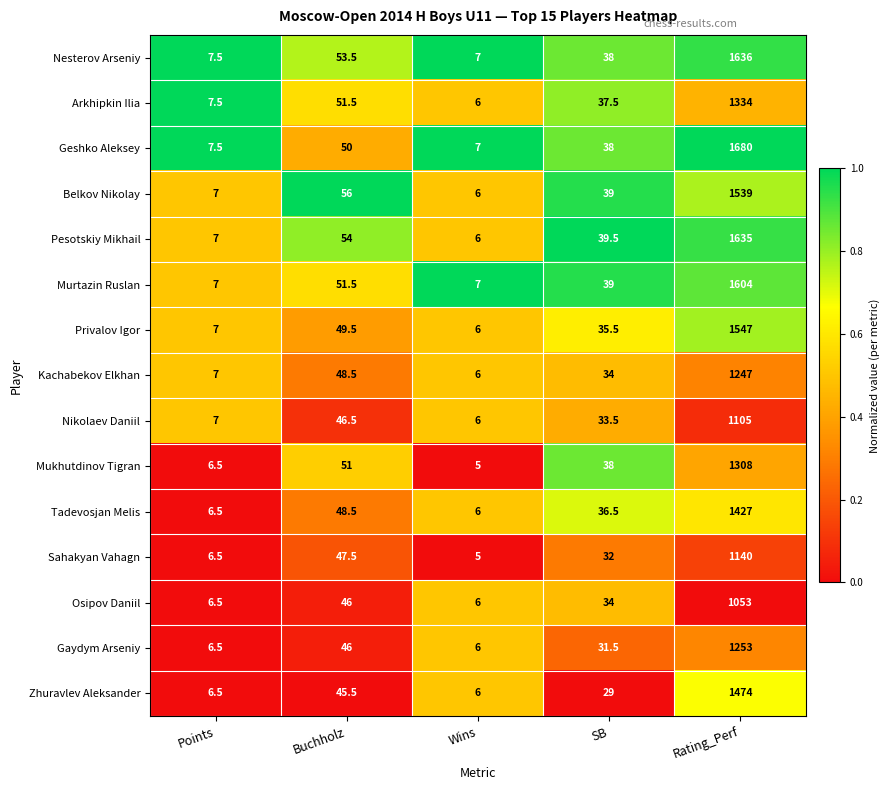

What is the difference between the highest and lowest values at Wins?

2.0